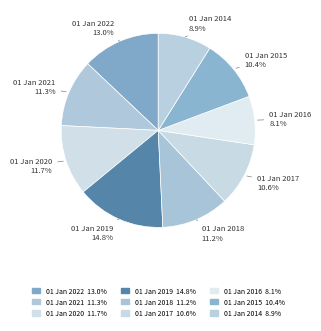

Do 01 Jan 2018 and 01 Jan 2019 together represent more than half of the pie?

No